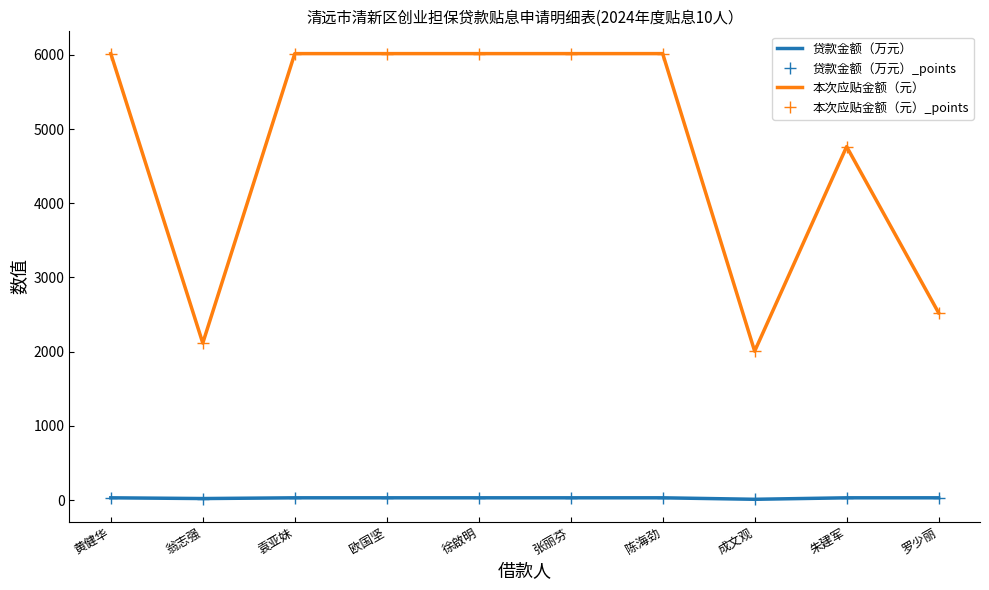

Which series has the widest spread of values?

本次应贴金额（元）